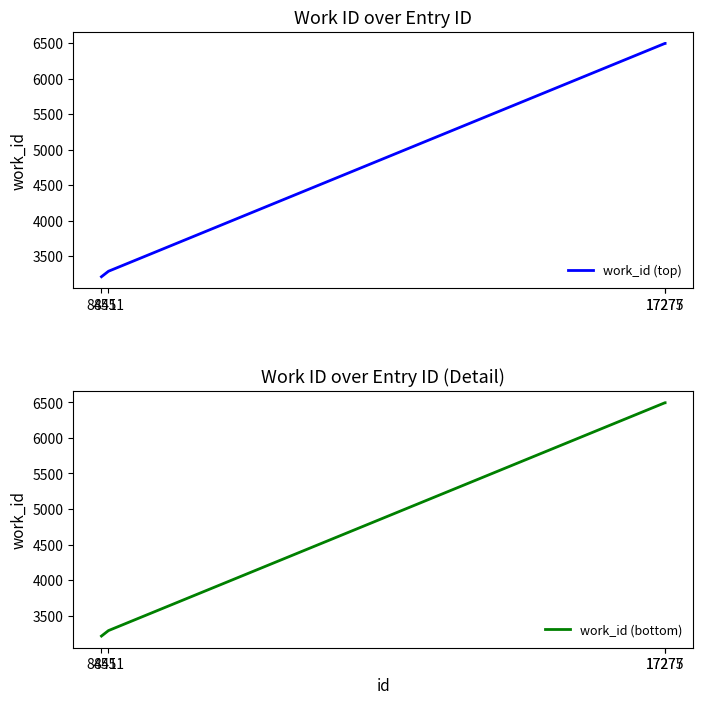

What is the average value of the work_id (top) series?

4873